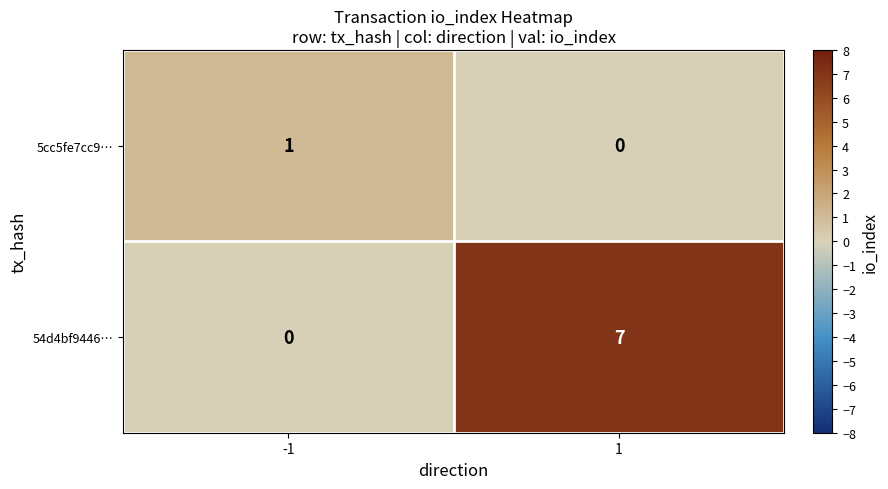

Which series has the widest spread of values?

54d4bf9446…